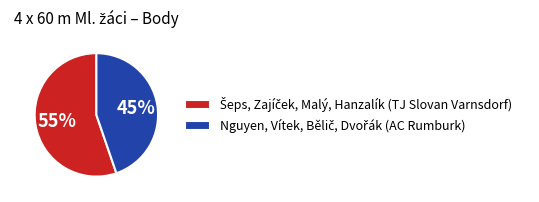

Does any single category account for the majority?

Yes